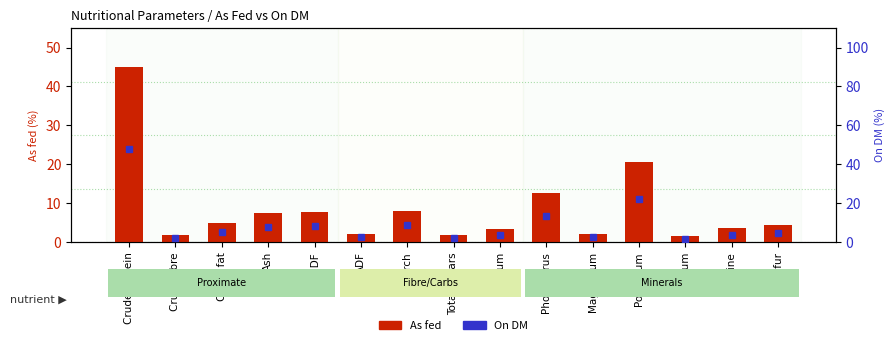

True or false: On DM has a value of 4.1 at Magnesium.

False